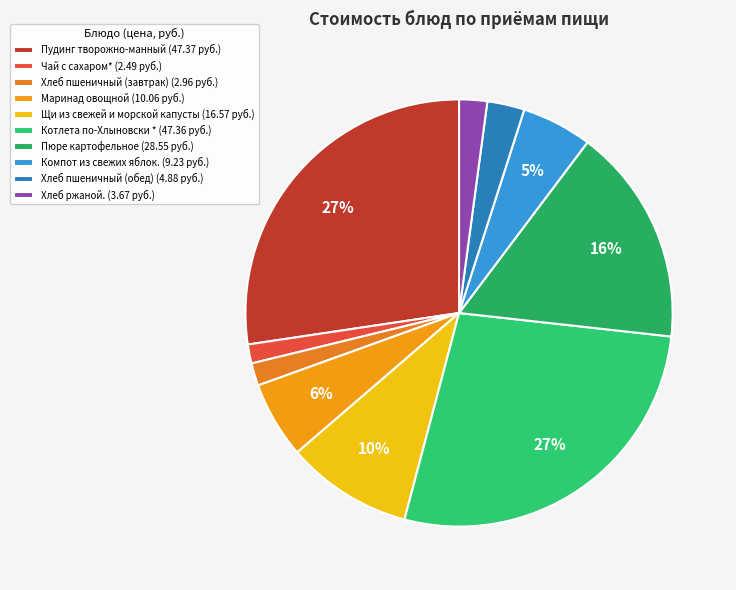

What percentage do Хлеб пшеничный (завтрак) and Чай с сахаром* together represent?

3.1%